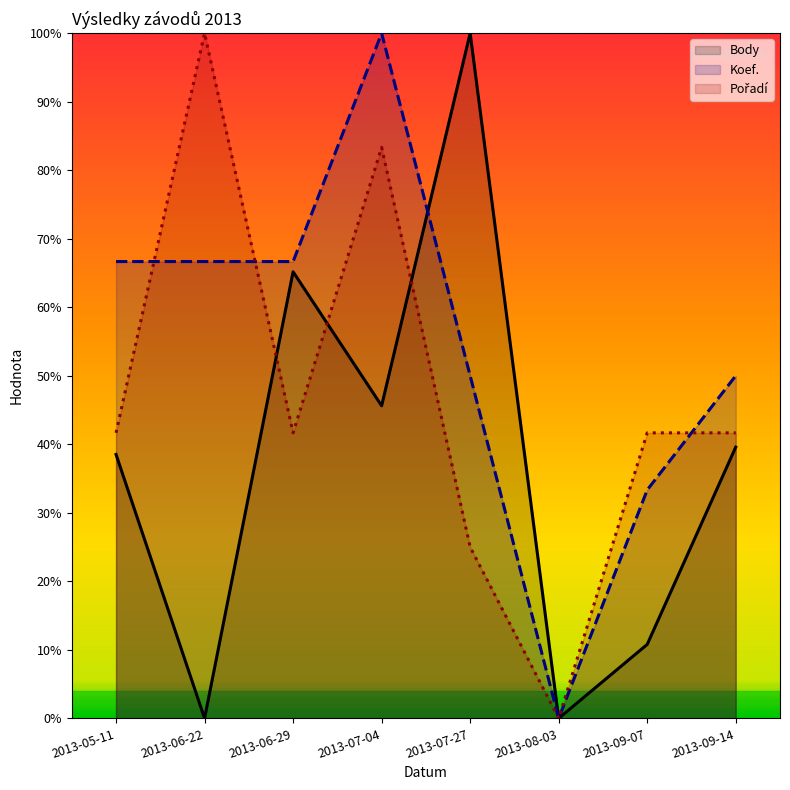

Reading left to right, what are all the values shown in this chart?

Body: 2013-05-11=38.5	2013-06-22=0.0	2013-06-29=65.2	2013-07-04=45.6	2013-07-27=100.0	2013-08-03=0.0	2013-09-07=10.8	2013-09-14=39.6
Koef.: 2013-05-11=66.7	2013-06-22=66.7	2013-06-29=66.7	2013-07-04=100.0	2013-07-27=50.0	2013-08-03=0.0	2013-09-07=33.3	2013-09-14=50.0
Pořadí: 2013-05-11=41.7	2013-06-22=100.0	2013-06-29=41.7	2013-07-04=83.3	2013-07-27=25.0	2013-08-03=0.0	2013-09-07=41.7	2013-09-14=41.7